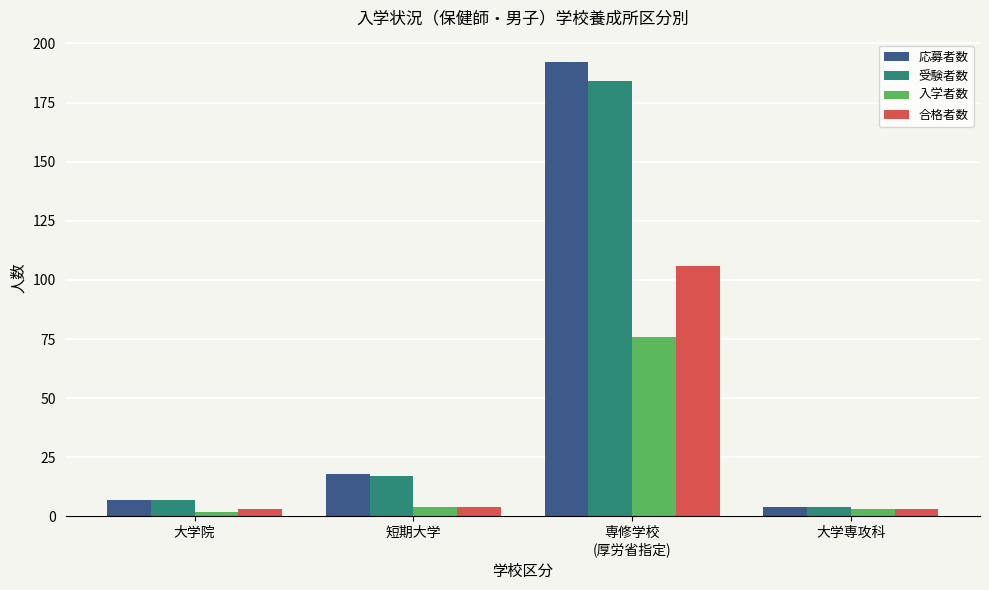

What is the highest value of the 受験者数 series?

184